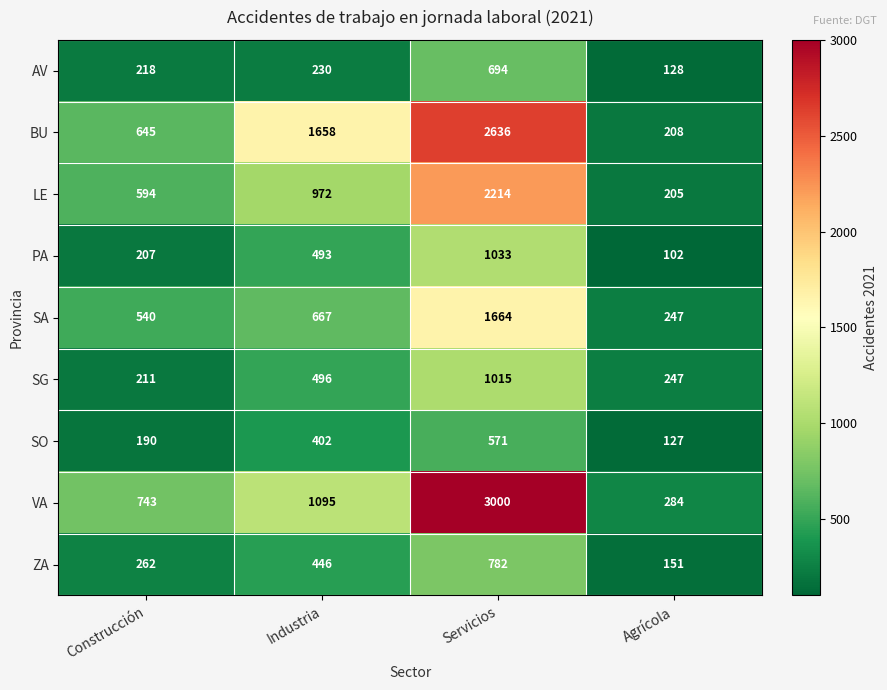

What is the minimum value shown in the chart?

102